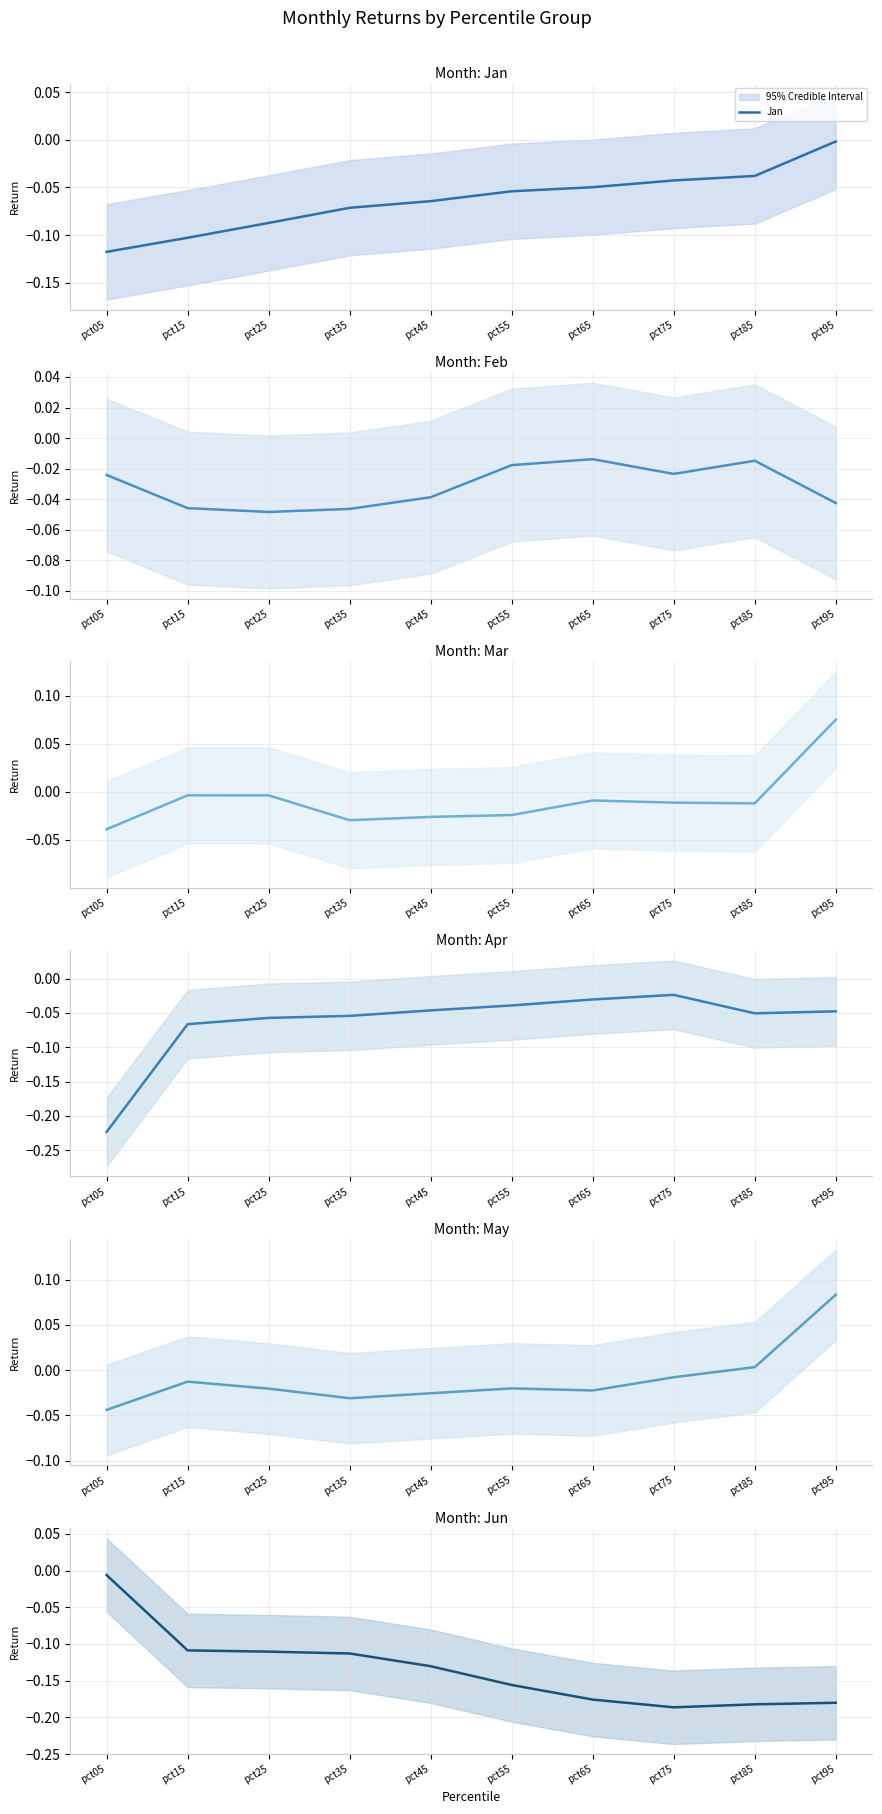

True or false: Mar has more than 1 points higher than both neighbors.

True